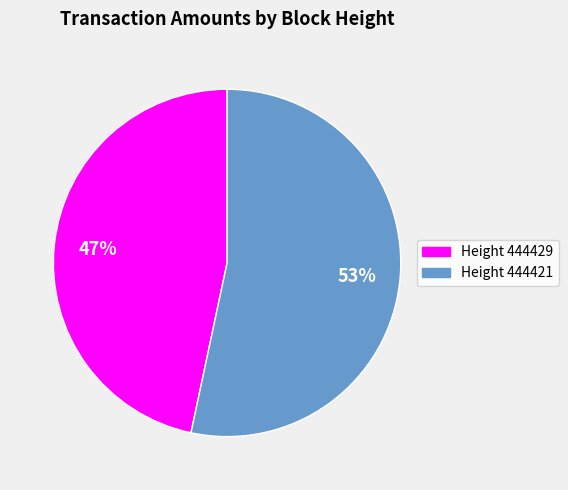

To the nearest percent, what is the average slice percentage?

50%